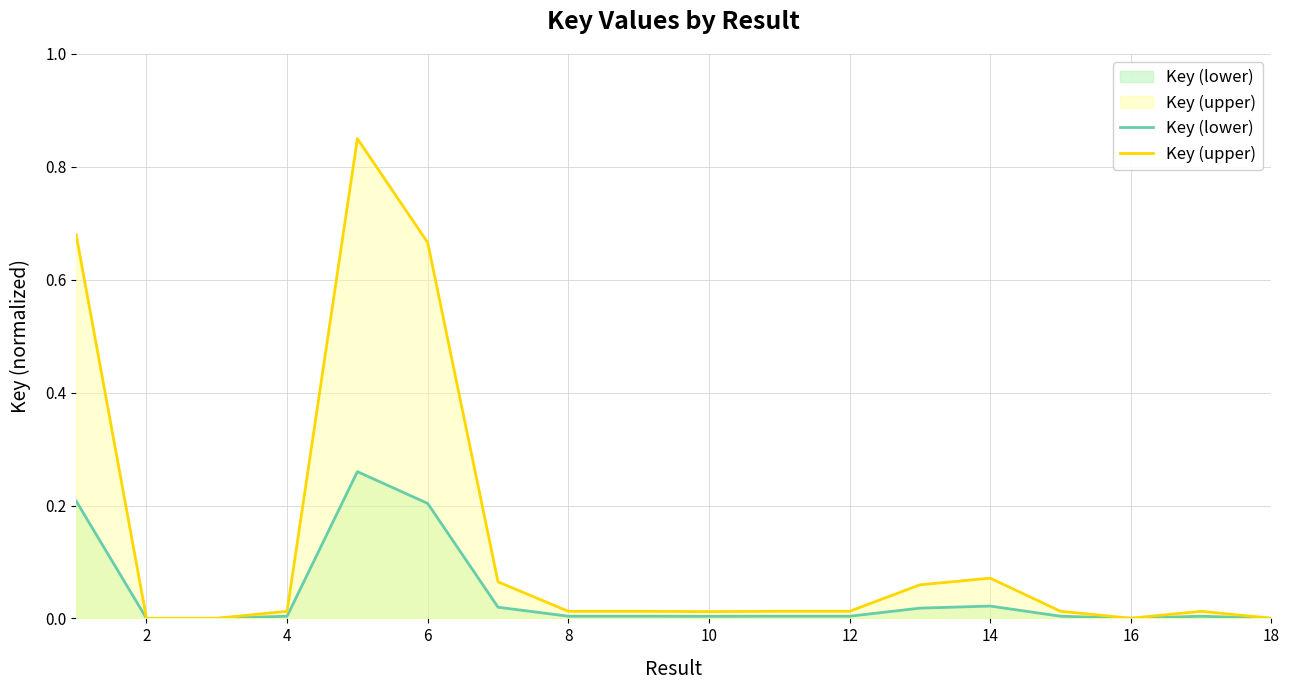

What are all the series names shown in the legend?

Key (lower), Key (upper)